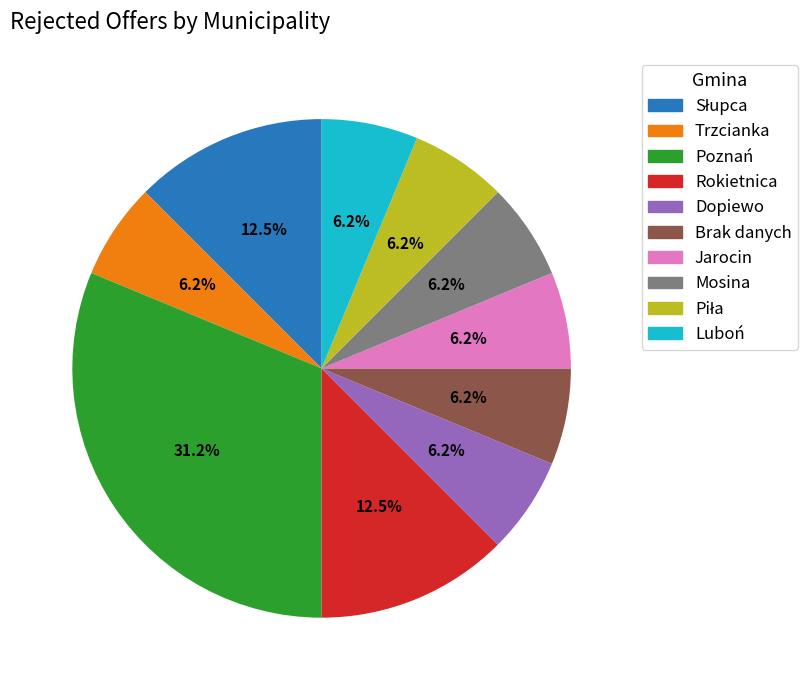

Which category has the biggest portion of the pie?

Poznań